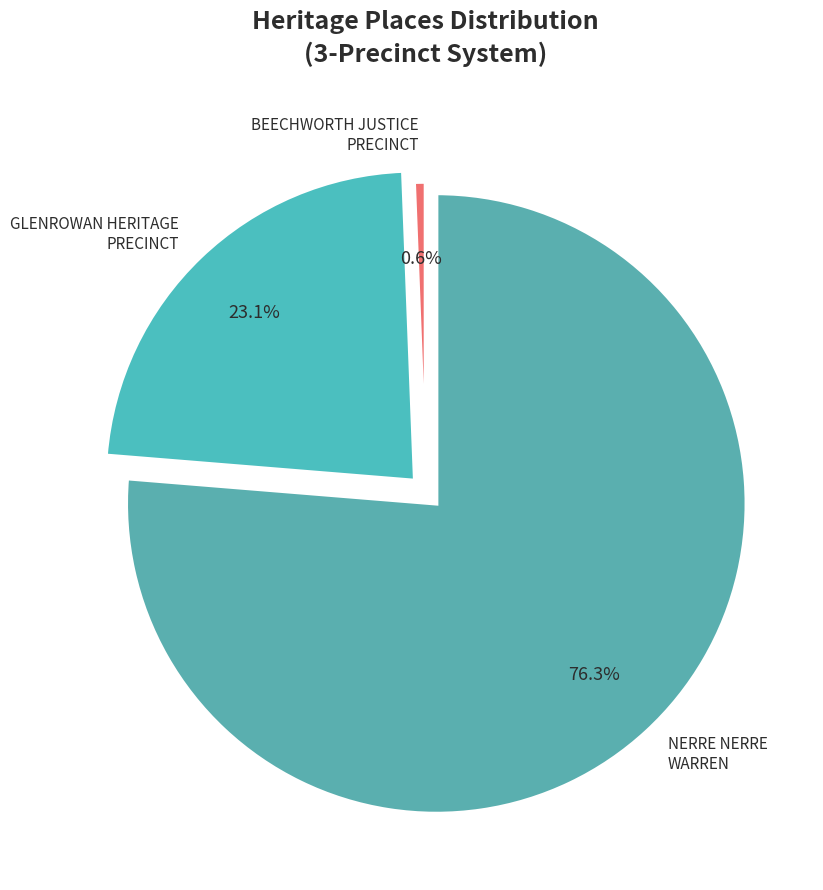

Rank the categories by value from lowest to highest.

BEECHWORTH JUSTICE PRECINCT, GLENROWAN HERITAGE PRECINCT, NERRE NERRE WARREN